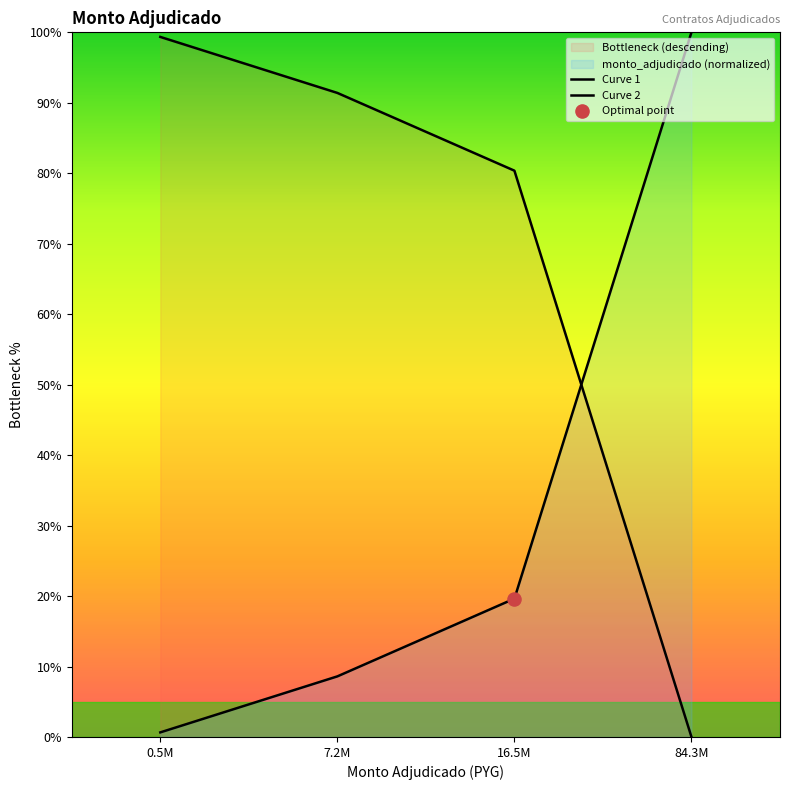

How many values in the Curve 2 series are below 19?

2